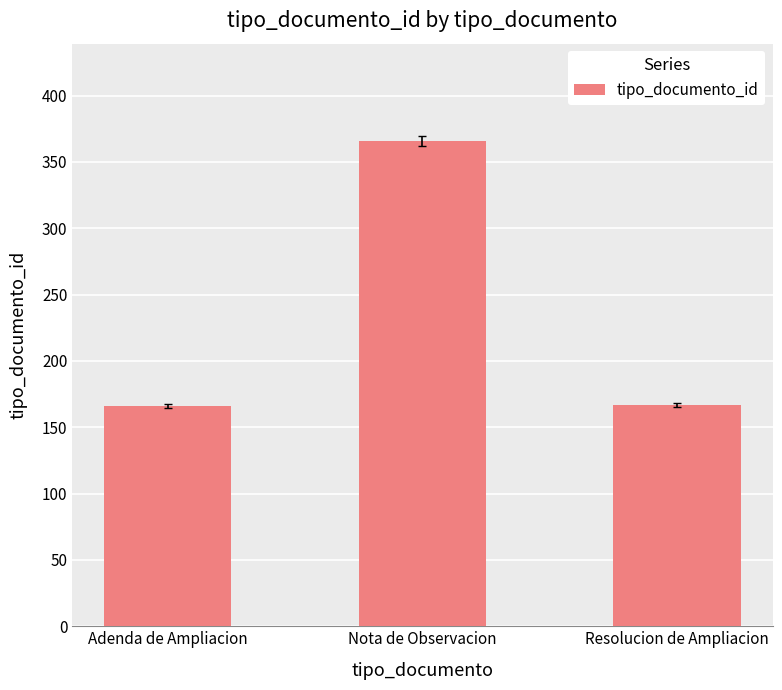

What is the sum of all values?

699